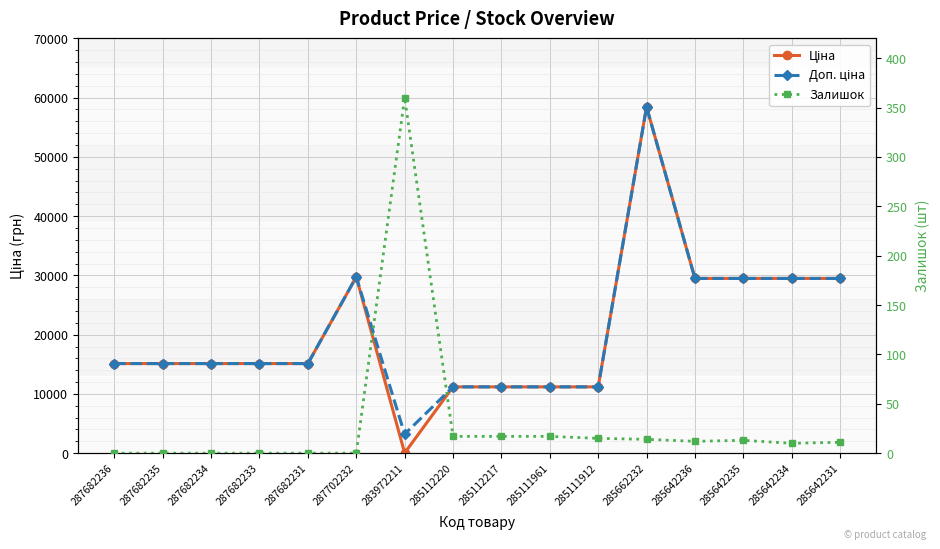

How many values in the Залишок series are below 12?

8